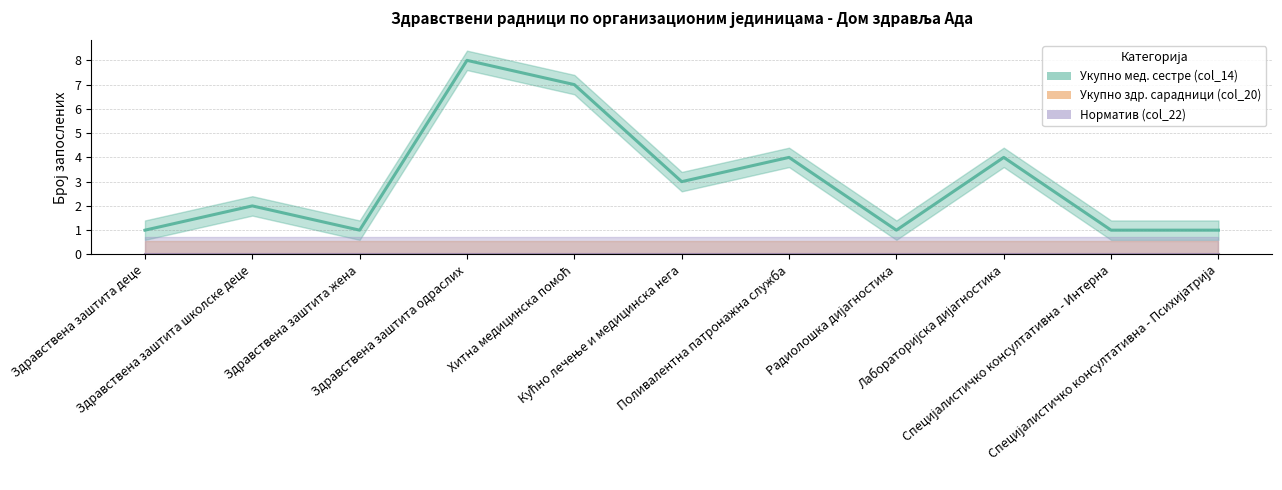

Which has a higher value, Радиолошка дијагностика or Здравствена заштита деце?

Радиолошка дијагностика